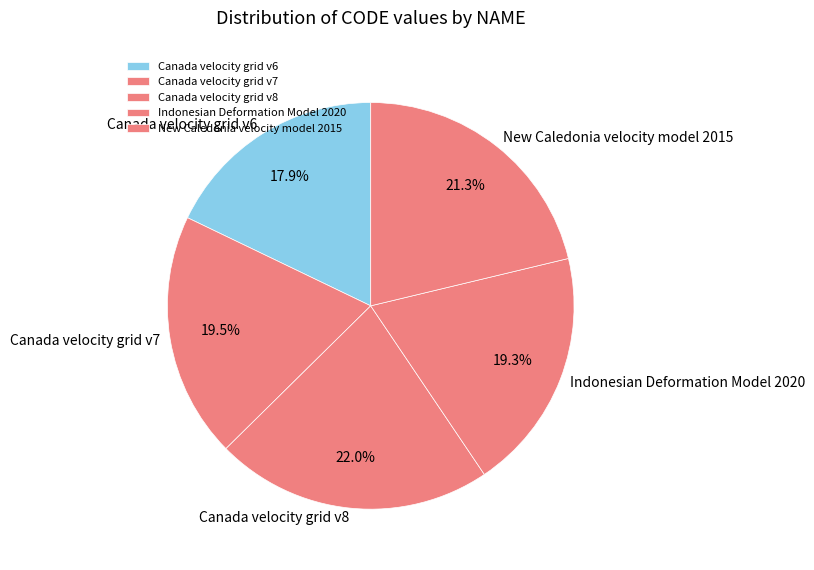

What is the ratio of the value at Indonesian Deformation Model 2020 to the value at Canada velocity grid v6?

1.1